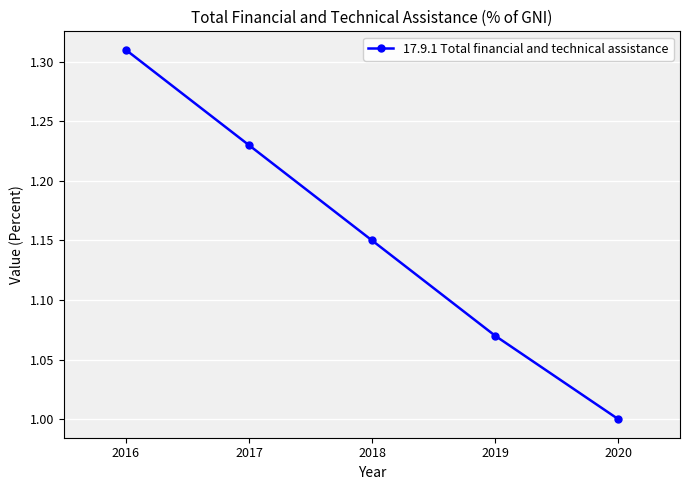

How many values exceed 1?

4